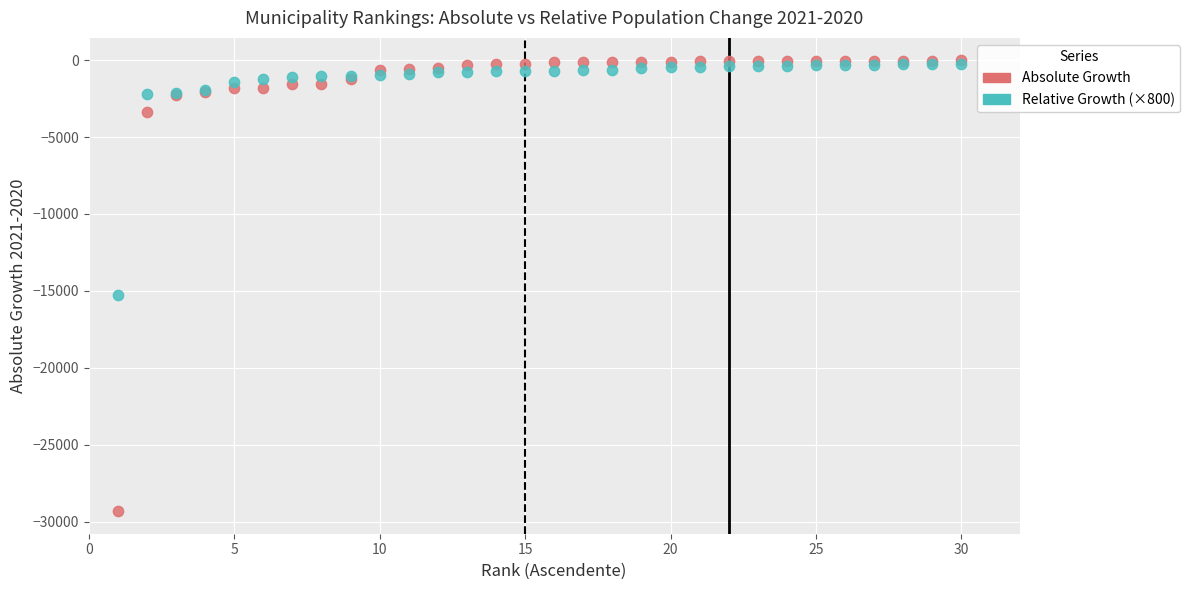

Across all series, what Y value is closest to -14671?

-15294.1